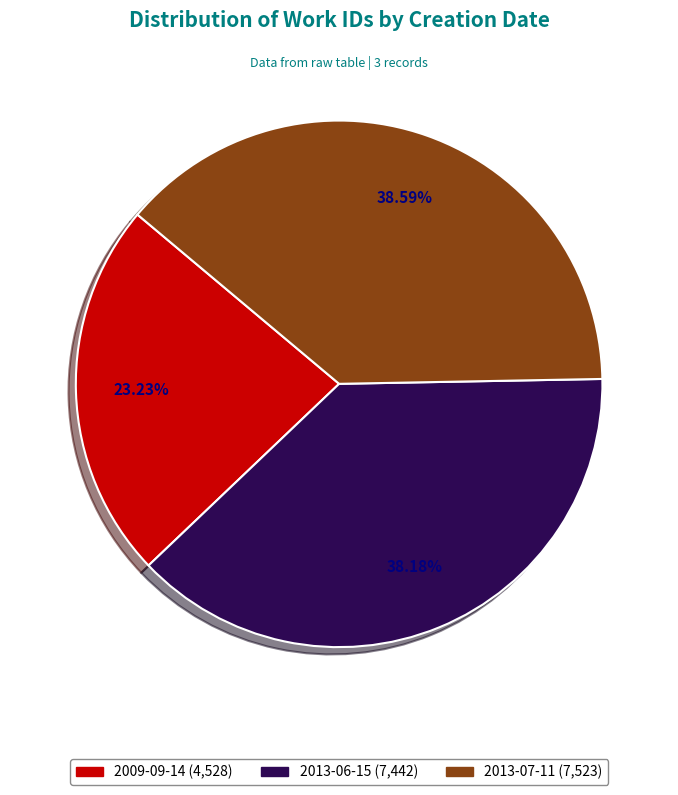

Between 2013-06-15 (7,442) and 2009-09-14 (4,528), which is larger?

2013-06-15 (7,442)